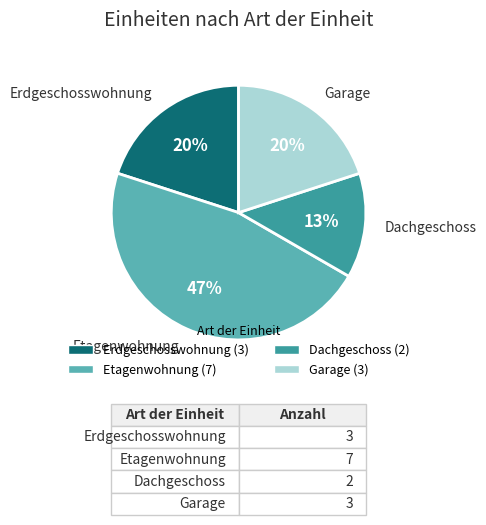

Is there a majority slice in this chart?

No